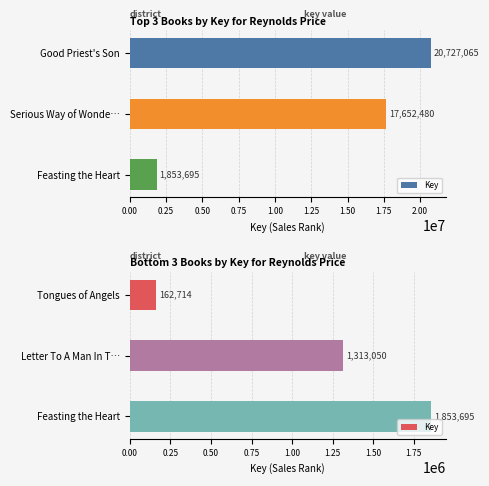

How many values are below 1313050?

1